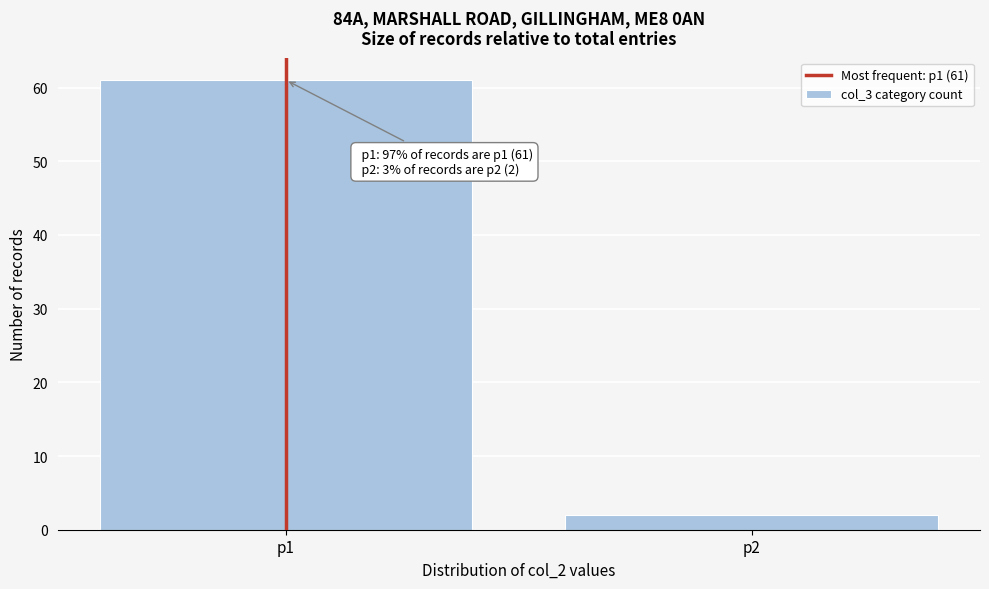

Reading left to right, what are all the values shown in this chart?

61	2